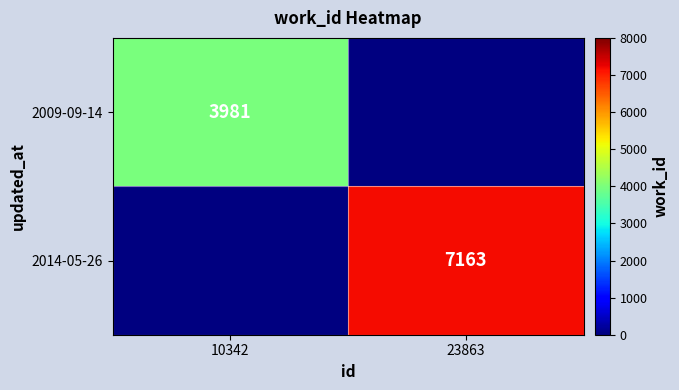

Is the value of 2014-05-26 at 23863 greater than the value of 2009-09-14 at 10342?

Yes